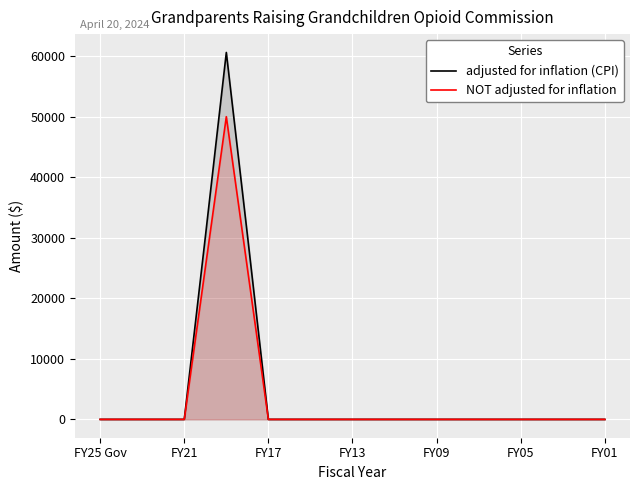

True or false: NOT adjusted for inflation has a value of -30457.7 at 9.

False